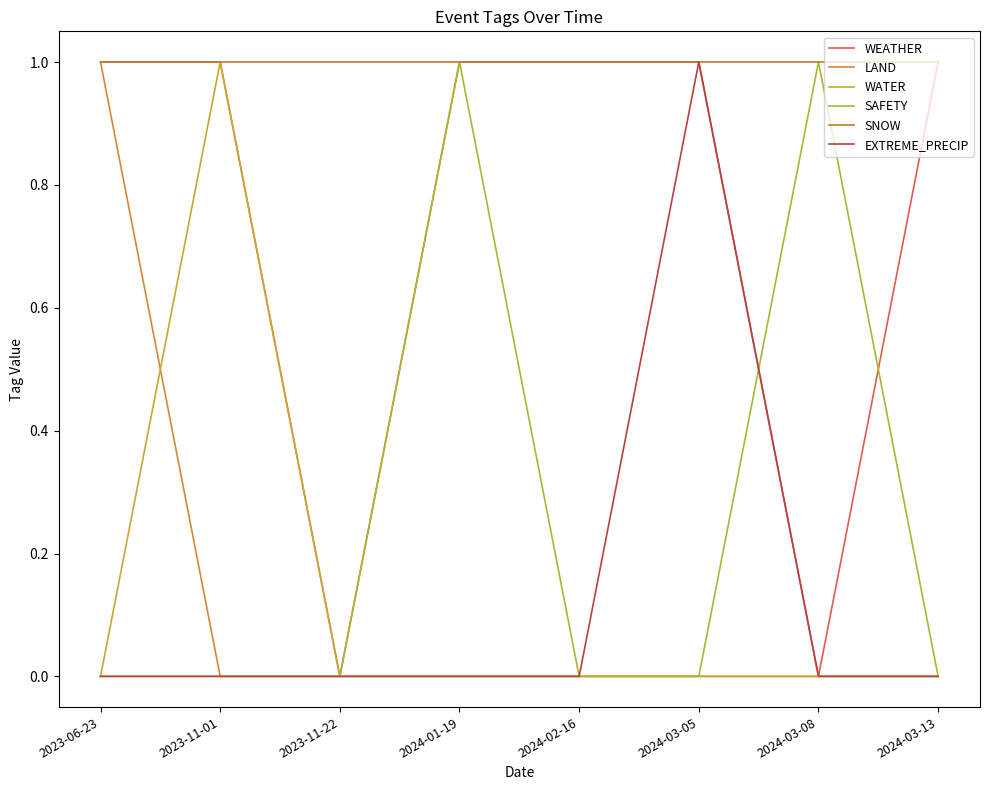

Does the chart display data point markers on the line(s)?

No